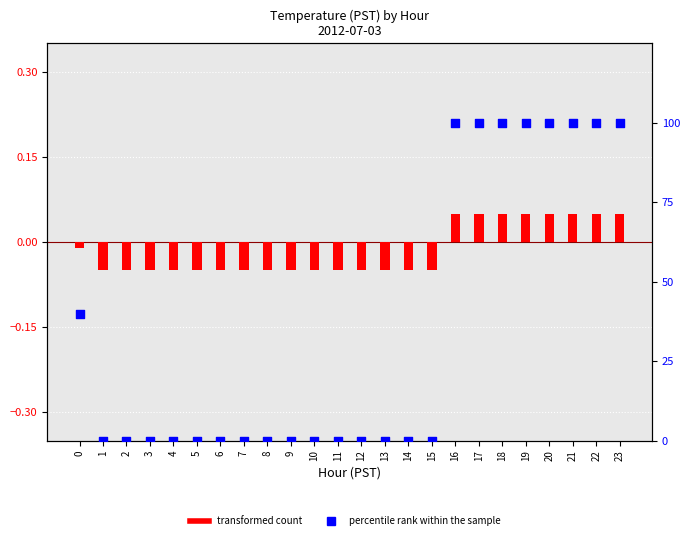

Which series reaches the maximum Y coordinate?

percentile rank within the sample